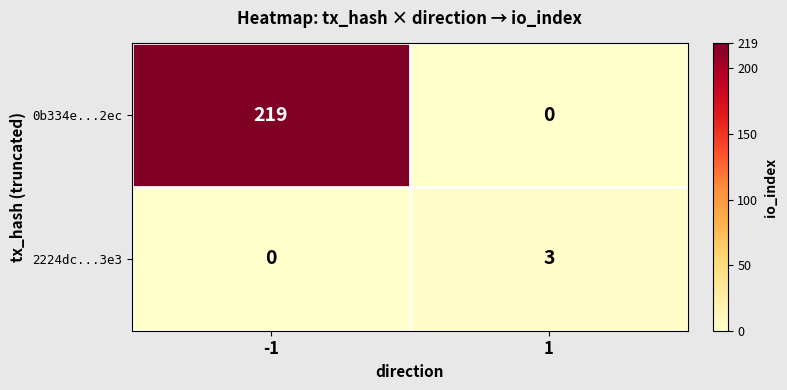

Rank the series by their average value, from lowest to highest.

2224dc...3e3, 0b334e...2ec